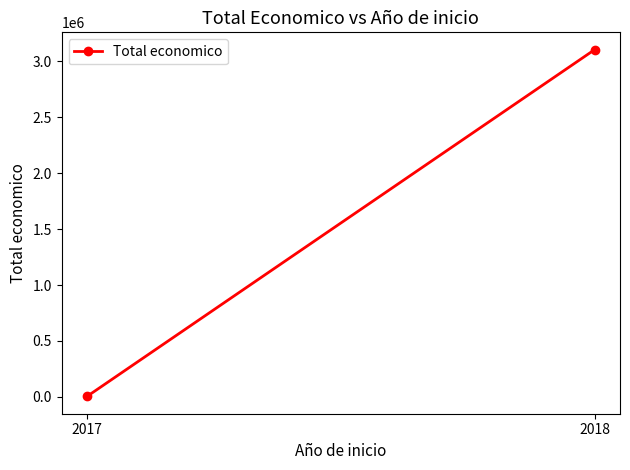

Between 2017 and 2018, which is larger?

2018